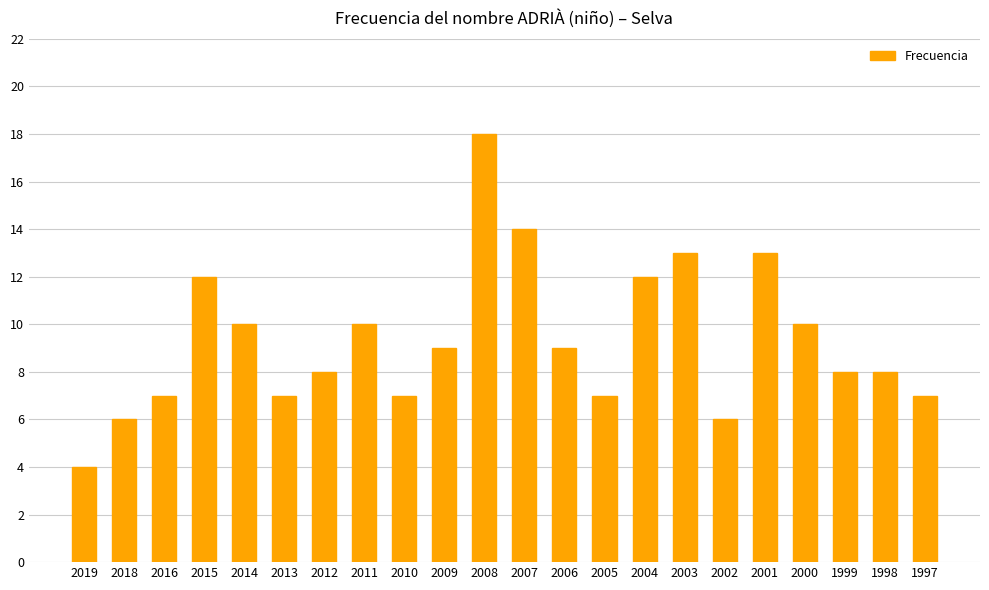

What is the smallest value displayed?

4